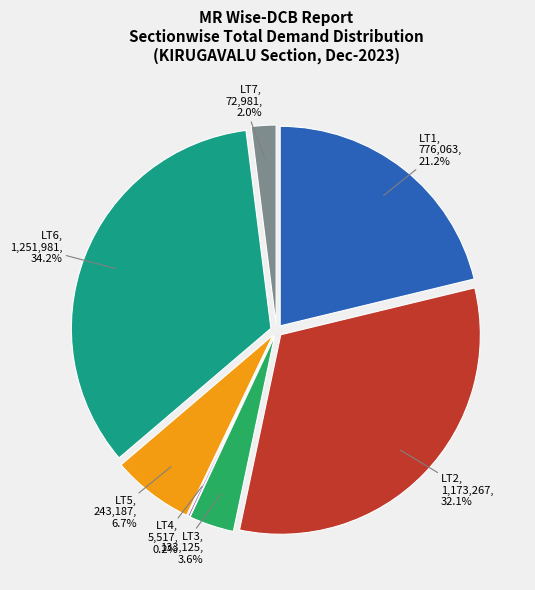

To the nearest percent, what is the difference between the largest and smallest slice percentages?

34%